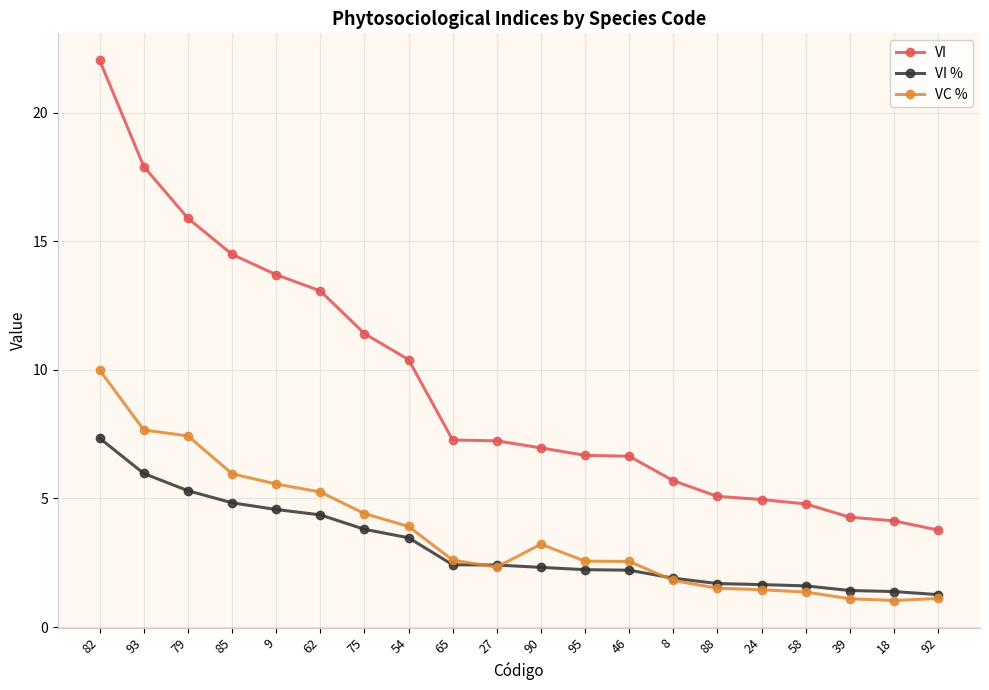

True or false: VI and VI % cross at least once.

False